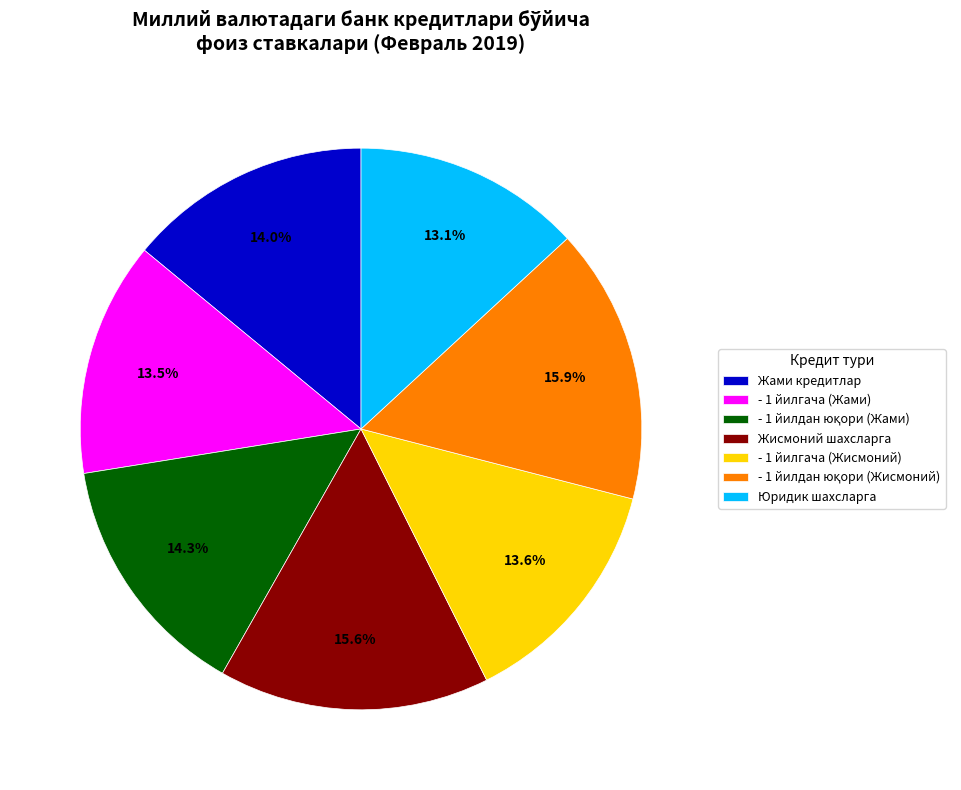

To the nearest percent, what is the average slice percentage?

14%